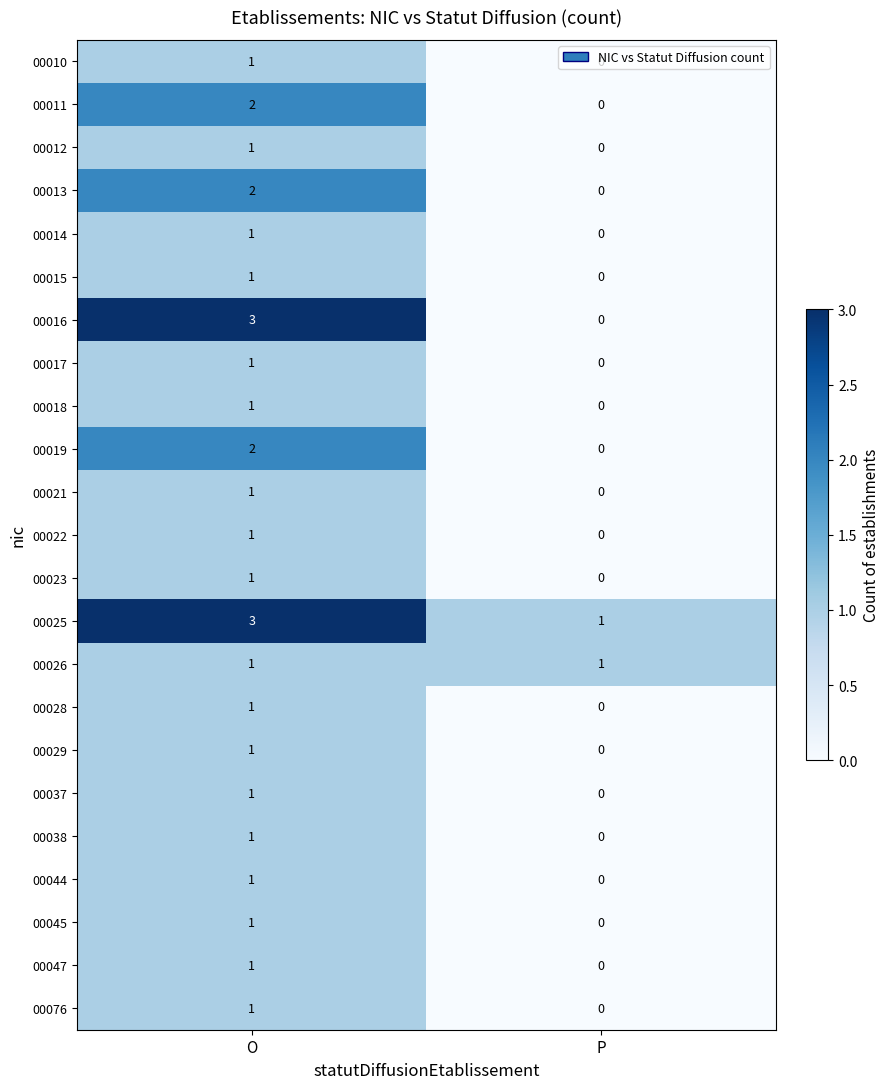

What is the difference between the highest and lowest values at O?

2